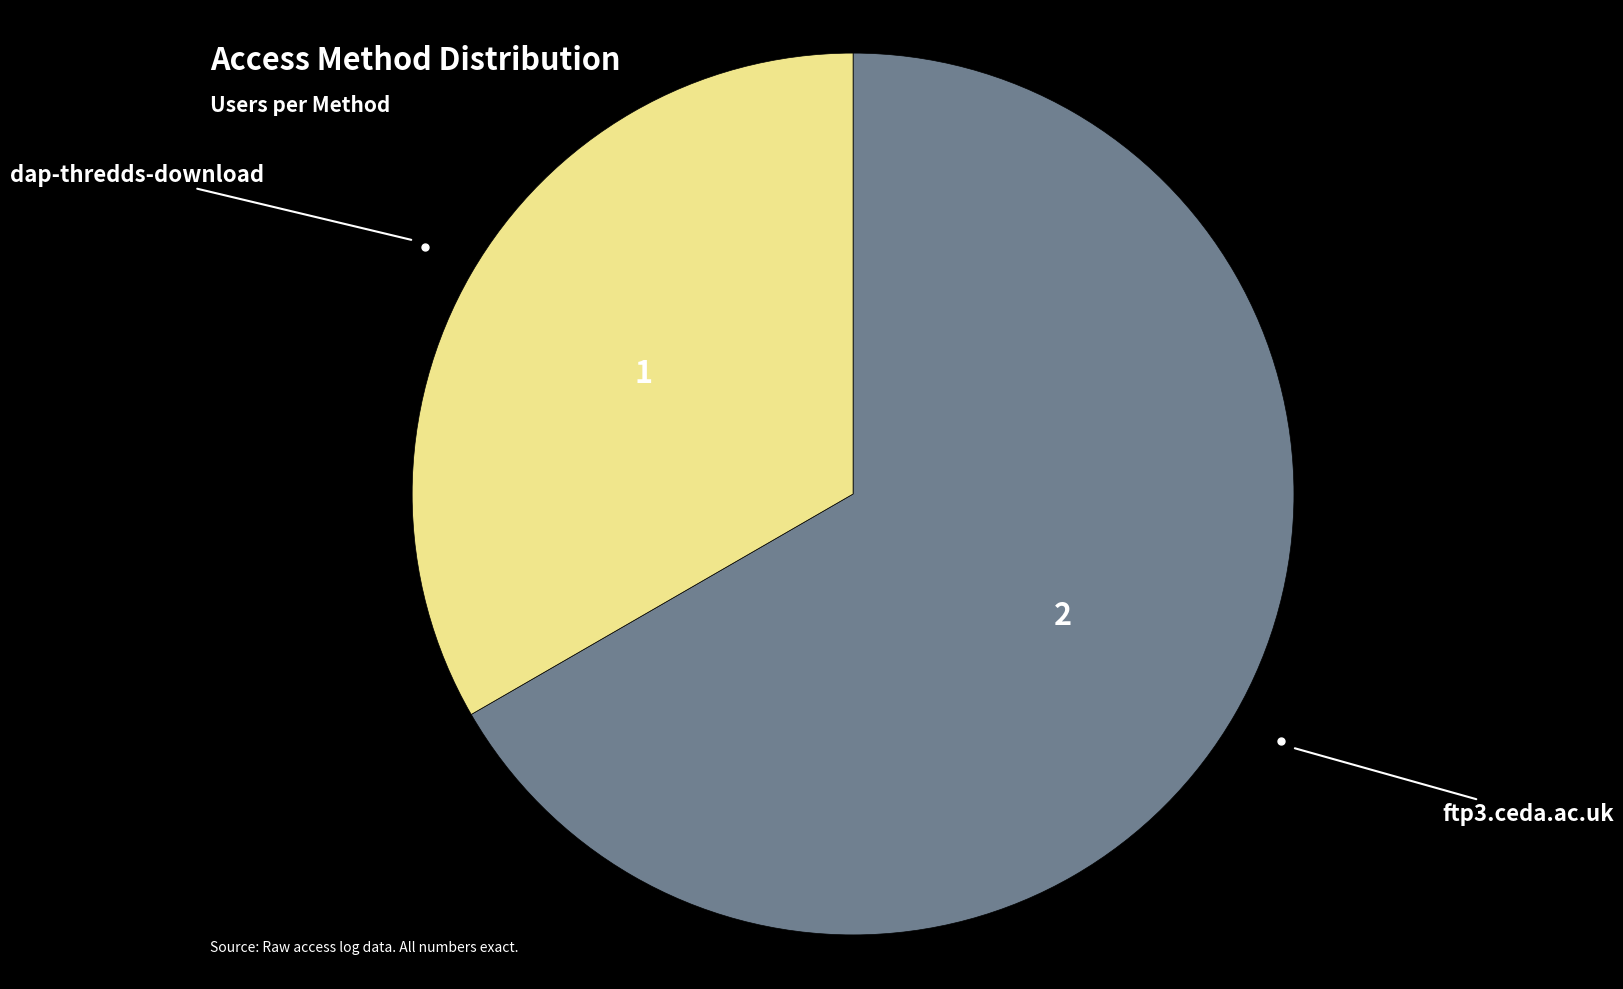

Is there any slice that represents more than half of the pie?

Yes